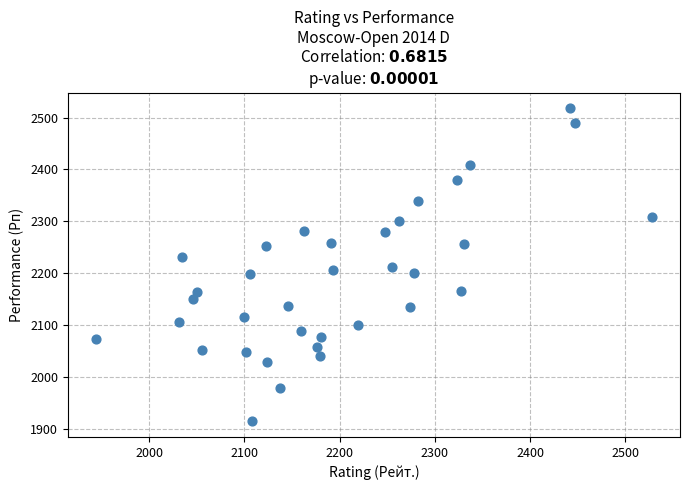

What is the range of X values (max minus min)?

584